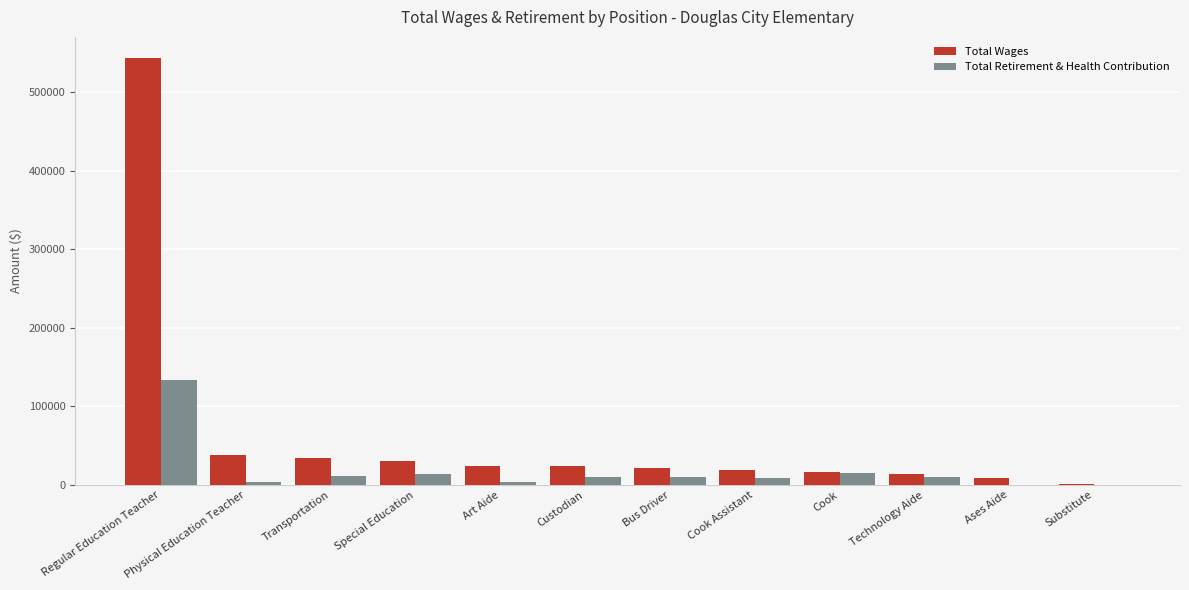

Which series changed the most between Special Education and Technology Aide?

Total Wages